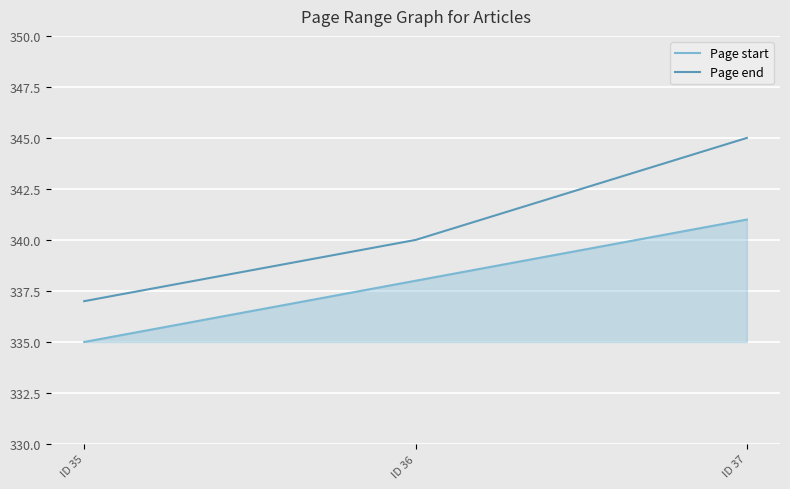

What is the total value across all series at ID 36?

678